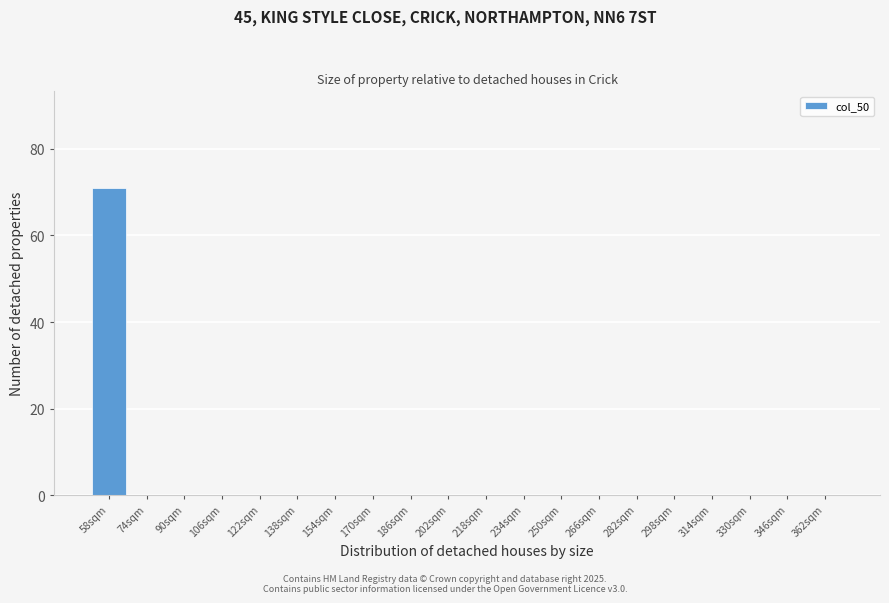

Reading left to right, what are all the values shown in this chart?

58sqm=71	74sqm=0	90sqm=0	106sqm=0	122sqm=0	138sqm=0	154sqm=0	170sqm=0	186sqm=0	202sqm=0	218sqm=0	234sqm=0	250sqm=0	266sqm=0	282sqm=0	298sqm=0	314sqm=0	330sqm=0	346sqm=0	362sqm=0